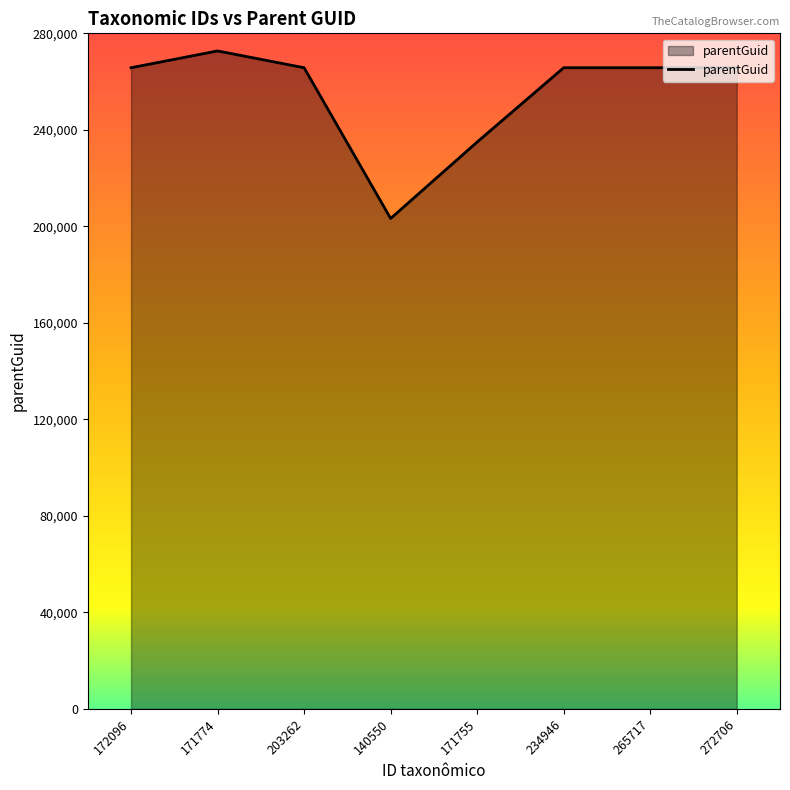

Is it true that the value at 171755 is 305913?

False